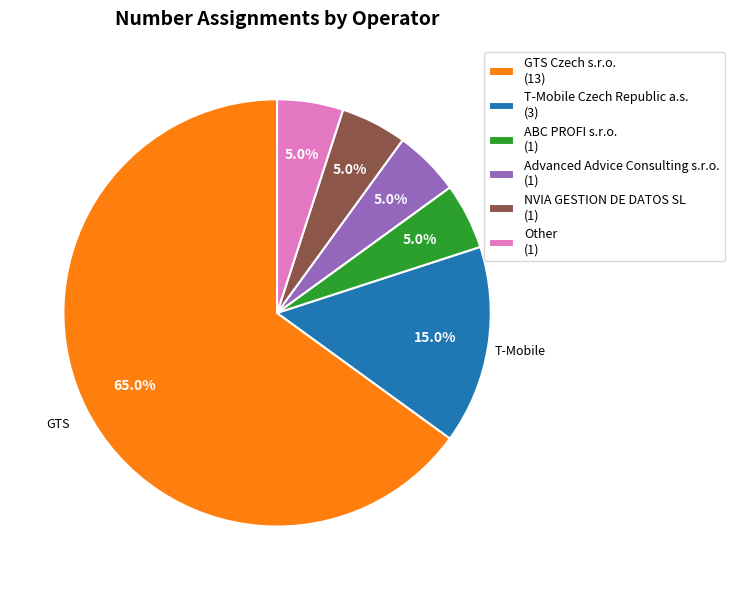

To the nearest percent, what percentage of the pie is ABC PROFI s.r.o.?

5%